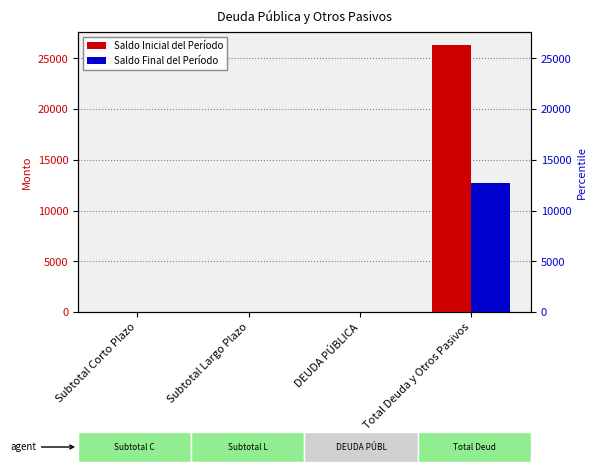

Reading left to right, what are all the values shown in this chart?

Saldo Inicial del Período: Subtotal Corto Plazo=0.0	Subtotal Largo Plazo=0.0	DEUDA PÚBLICA=0.0	Total Deuda y Otros Pasivos=26293.0
Saldo Final del Período: Subtotal Corto Plazo=0.0	Subtotal Largo Plazo=0.0	DEUDA PÚBLICA=0.0	Total Deuda y Otros Pasivos=12767.3